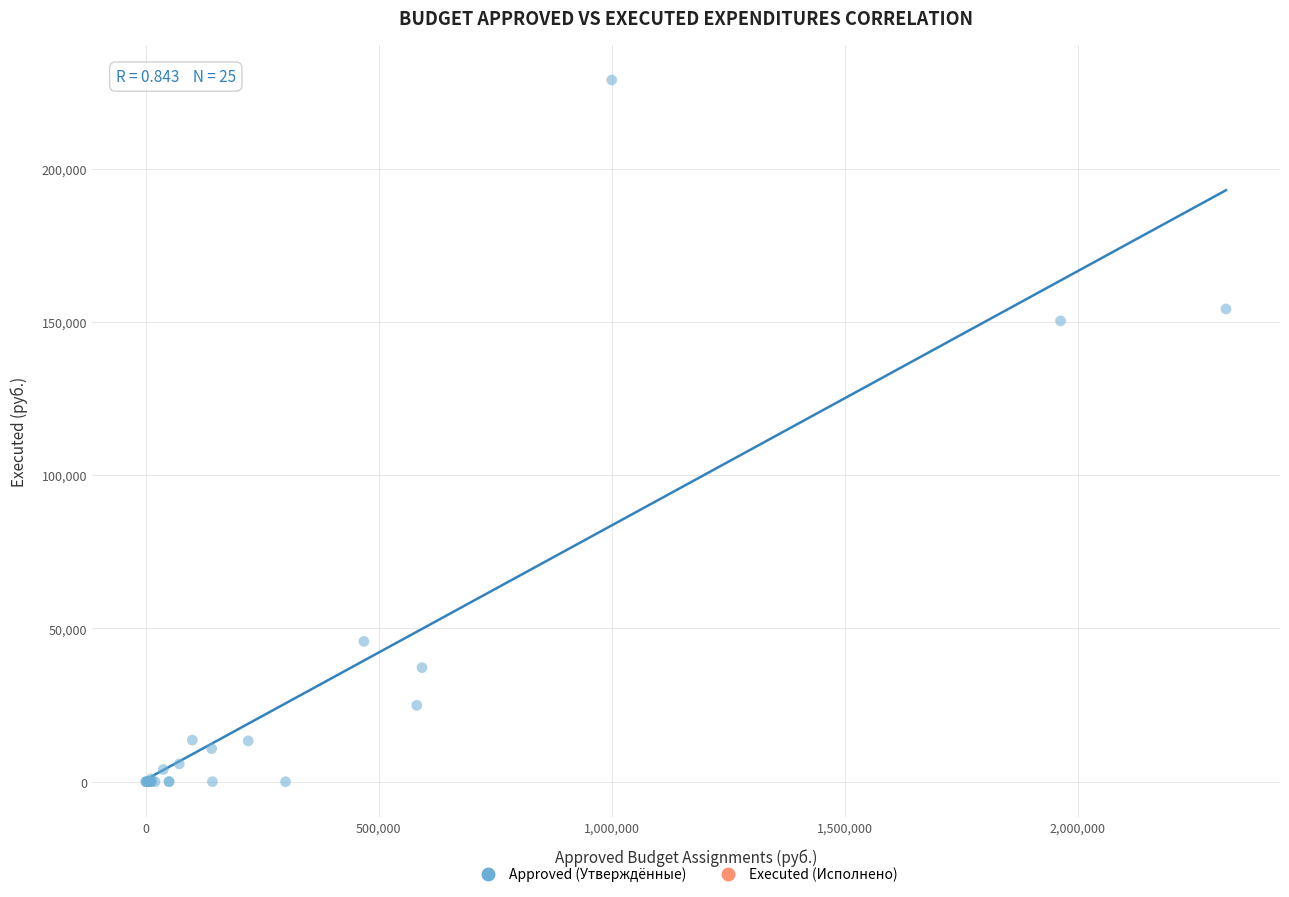

What Y value in the scatter plot is closest to 114474?

150364.0